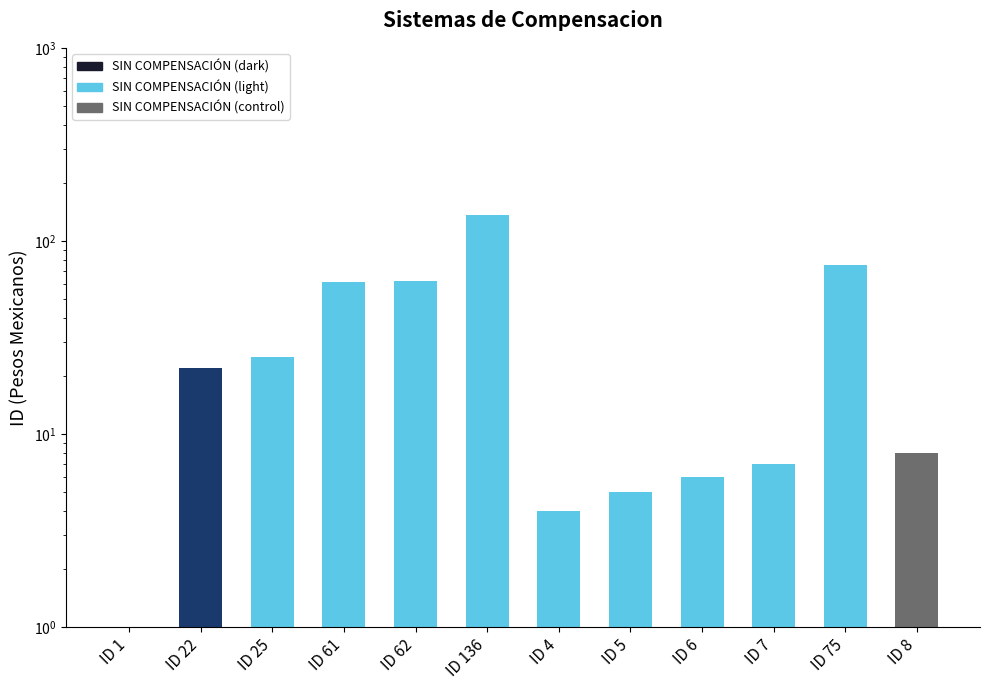

What is the difference between the values at ID 6 and ID 25?

19